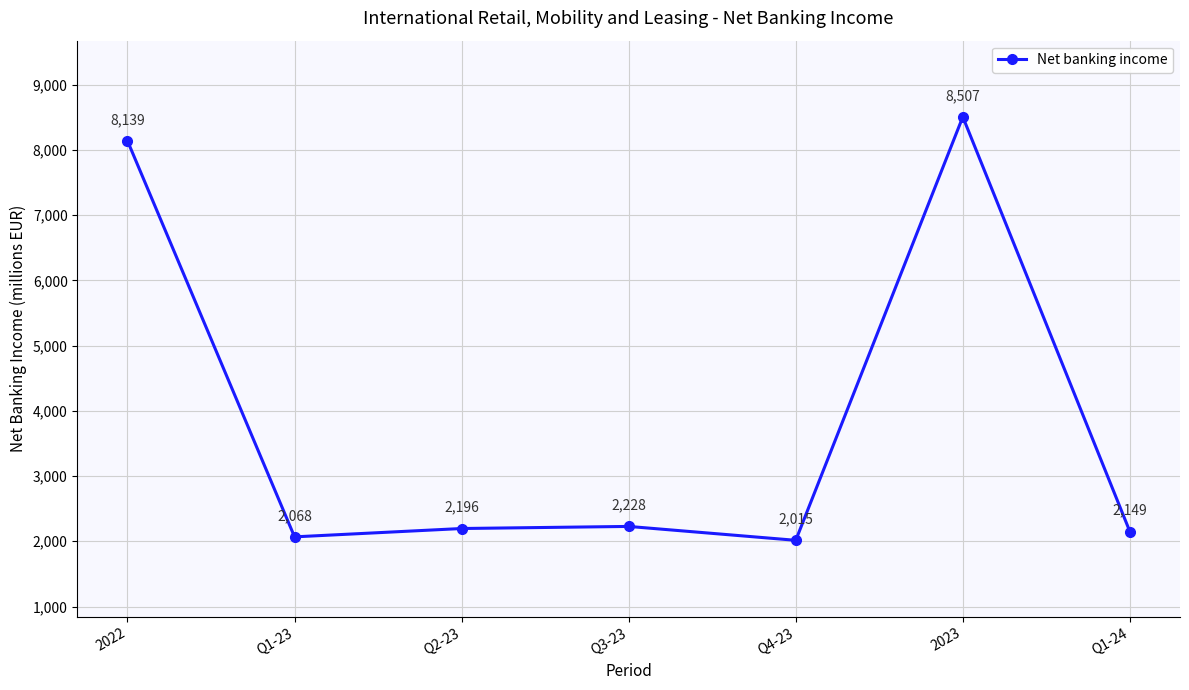

How many points are lower than both their immediate neighbors (excluding endpoints)?

2